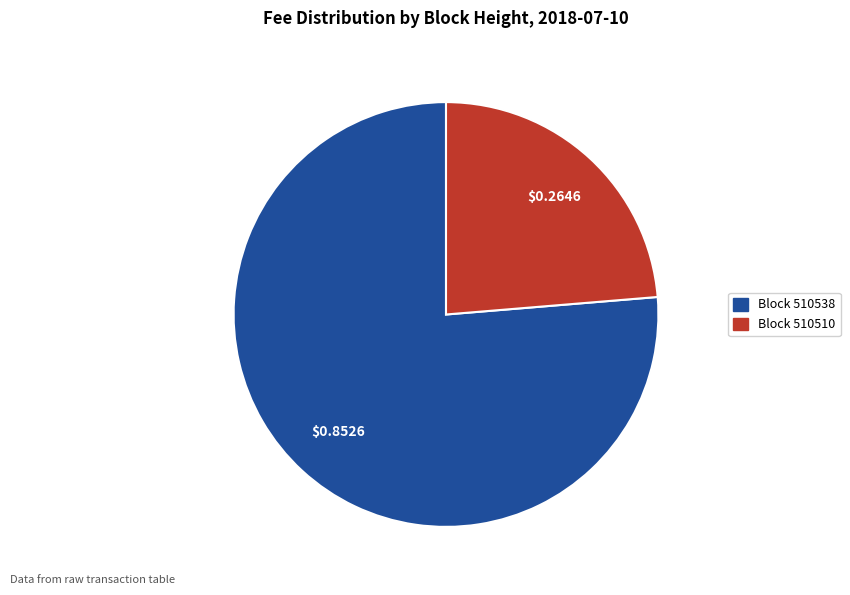

Does any single category account for the majority?

Yes